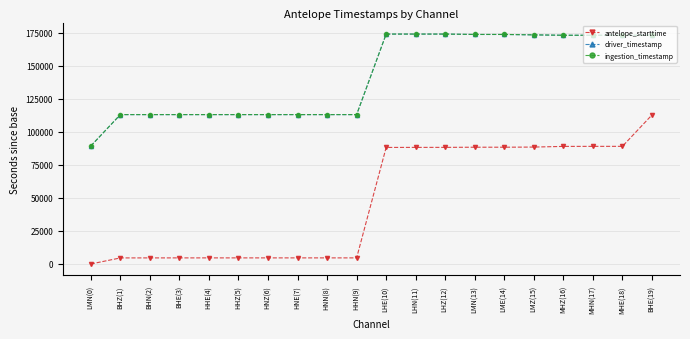

True or false: driver_timestamp and antelope_starttime intersect in this chart.

False